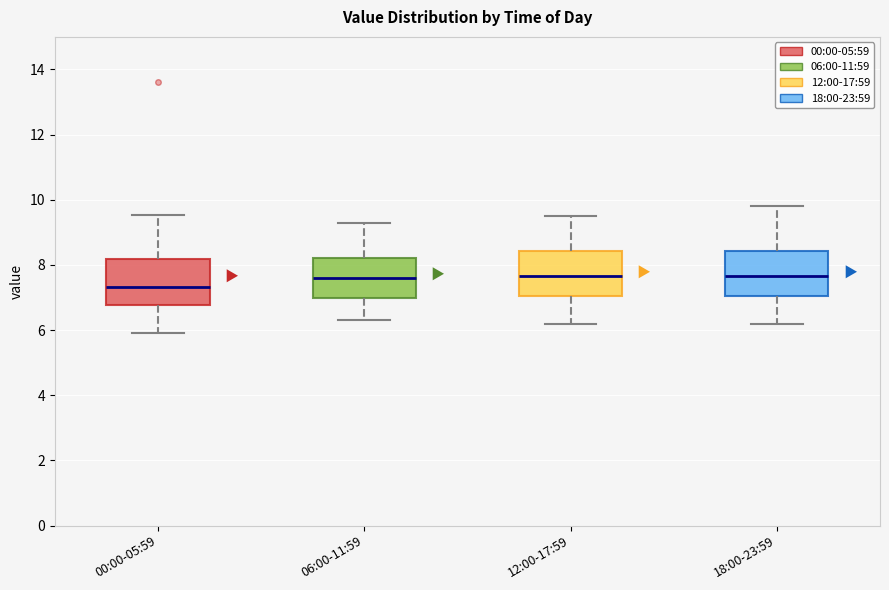

Which box's median line is the lowest?

00:00-05:59